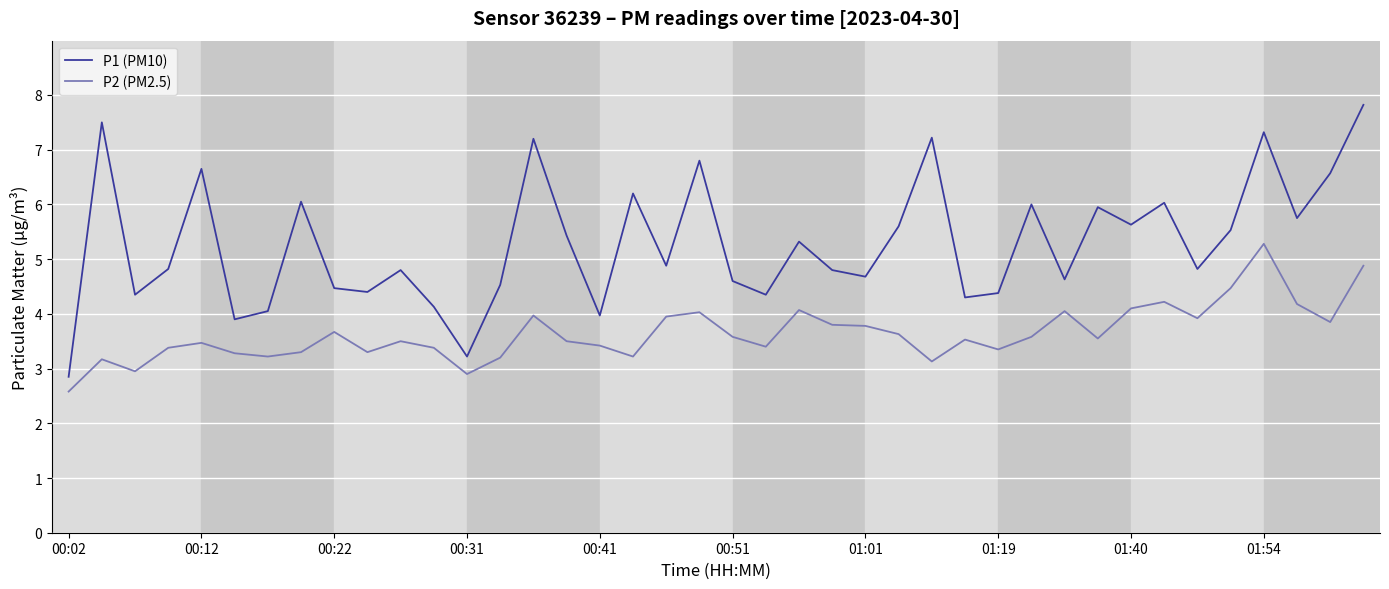

Which series has the largest range (max minus min)?

P1 (PM10)